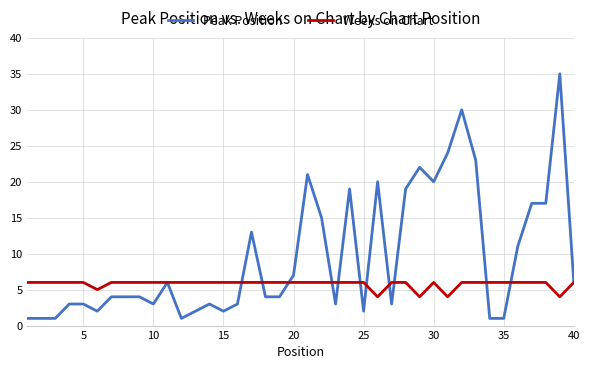

How many distinct data groups are displayed?

2